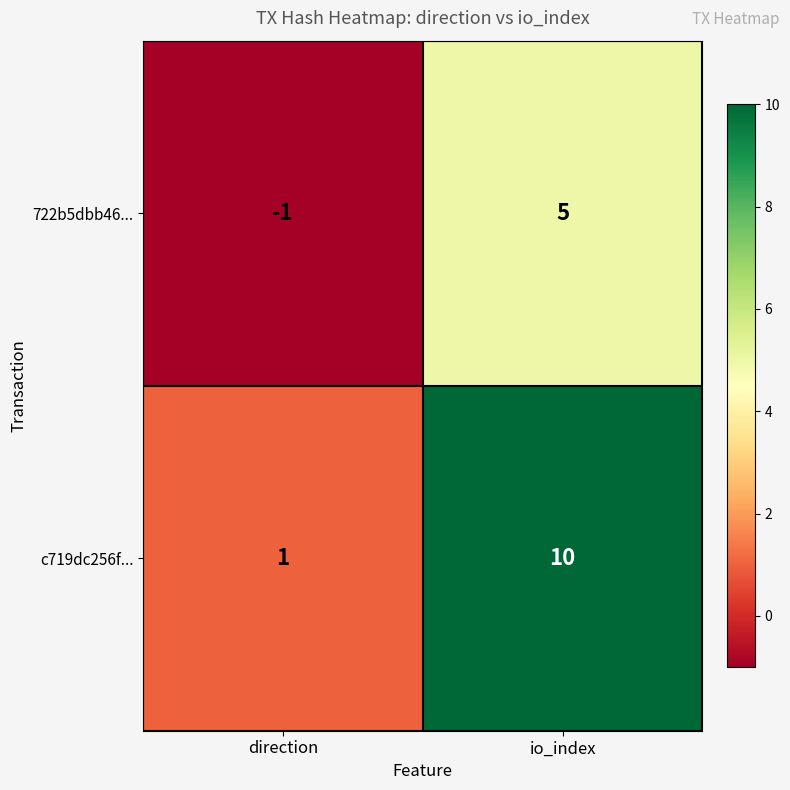

Reading right to left, extract all data points from this chart.

722b5dbb46...: 5	-1
c719dc256f...: 10	1